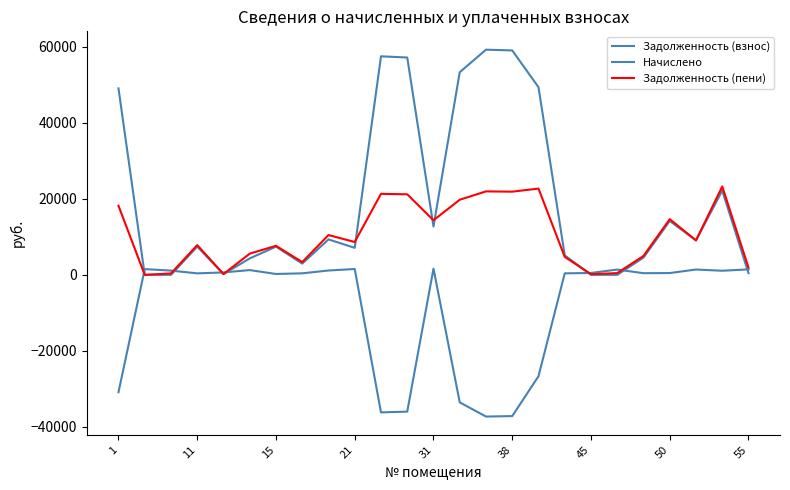

What is the label of the 25th point from the right?

1